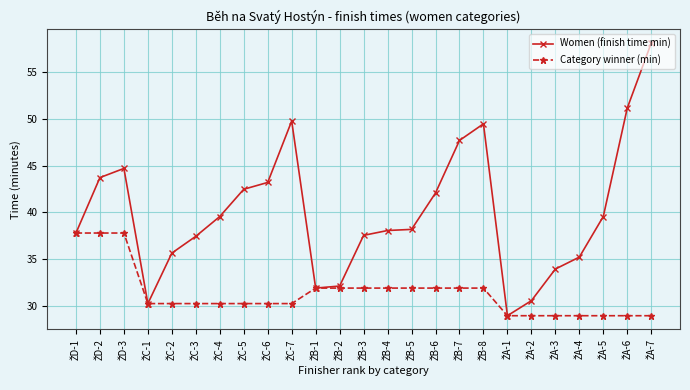

Which series has the largest range (max minus min)?

Women (finish time min)